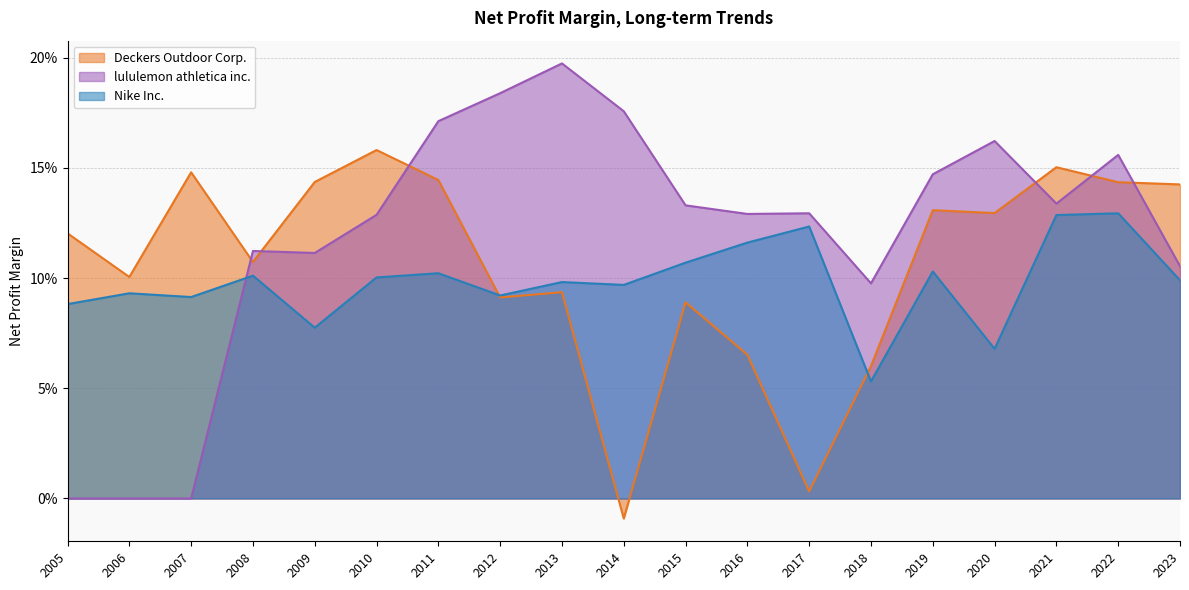

Which series has the largest range (max minus min)?

lululemon athletica inc.